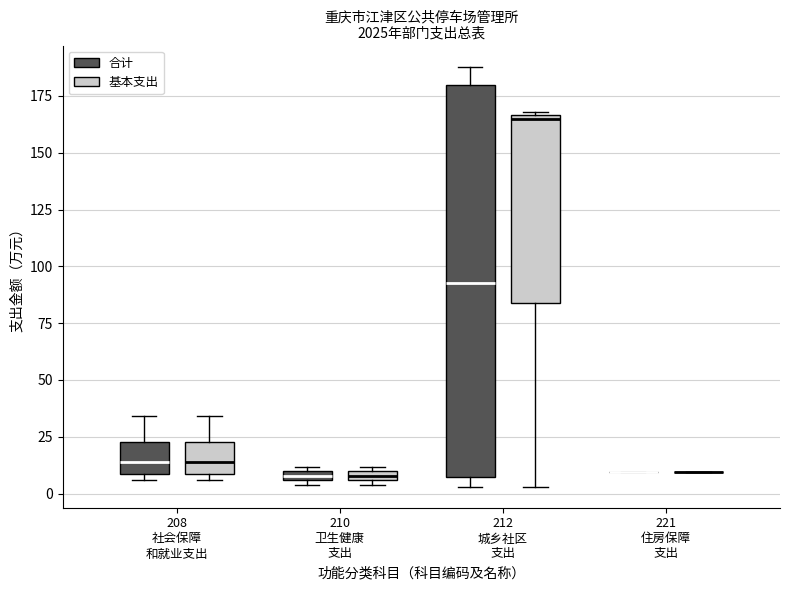

Where is the lower edge of the box for 212 城乡社区 支出 (基本支出) on the y-axis? The values are not printed on the chart, so give them approximately, as read against the axis.

85